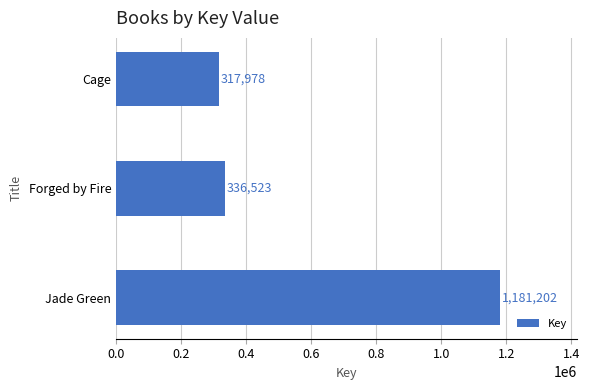

At which label is the value closest to 749590?

Forged by Fire